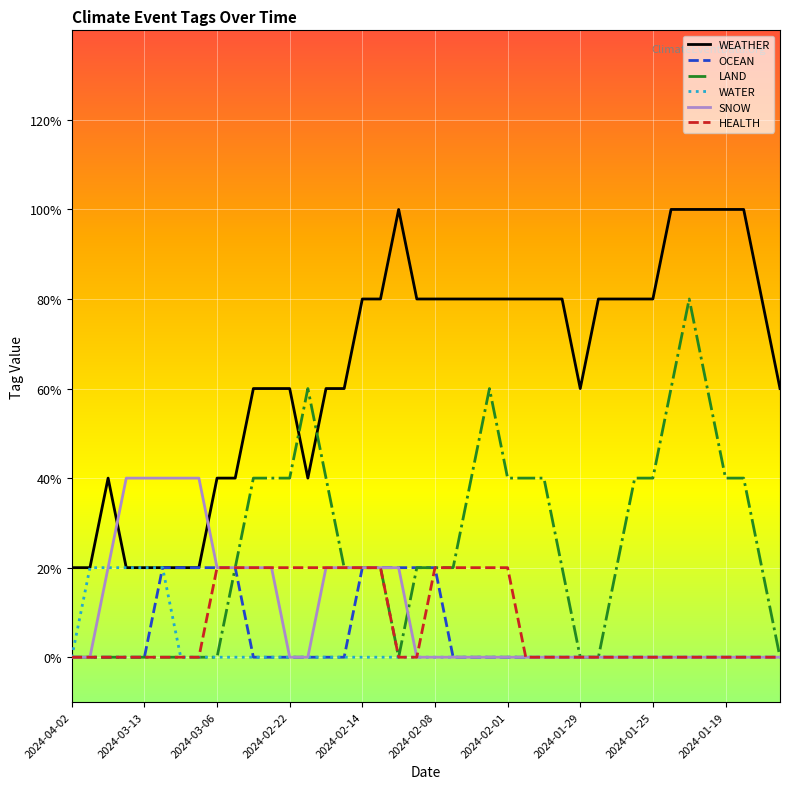

What are all the series names shown in the legend?

WEATHER, OCEAN, LAND, WATER, SNOW, HEALTH